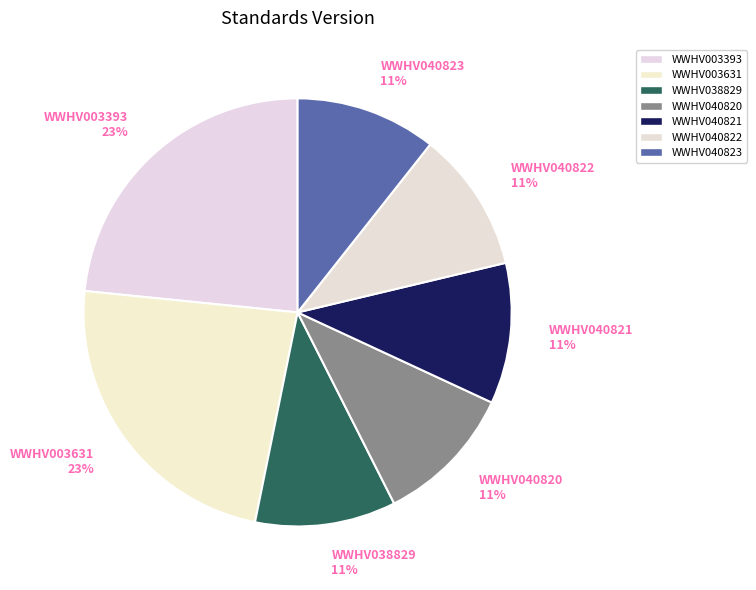

Between WWHV003631 and WWHV040821, which is larger?

WWHV003631